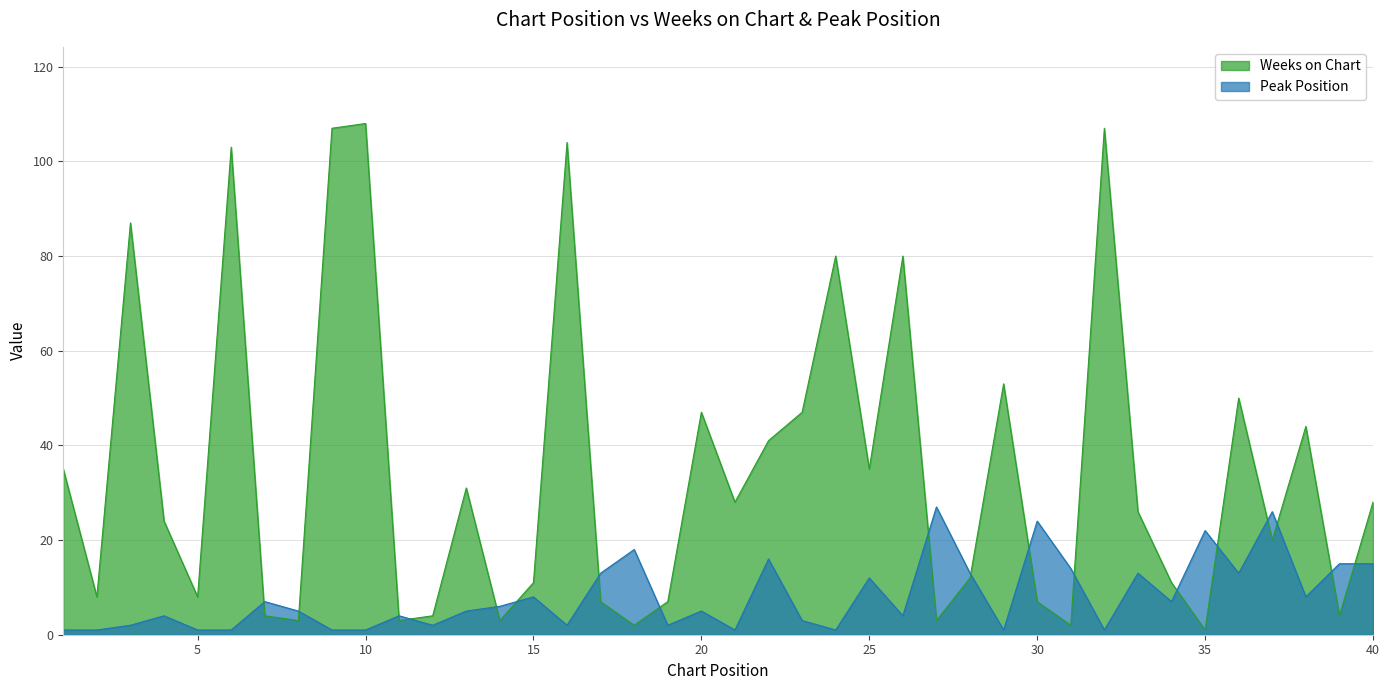

Between 17 and 1, which is larger?

1